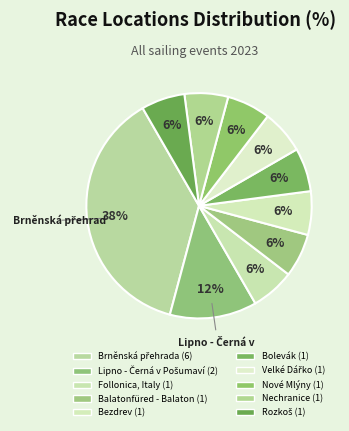

How many slices are in this pie chart?

10